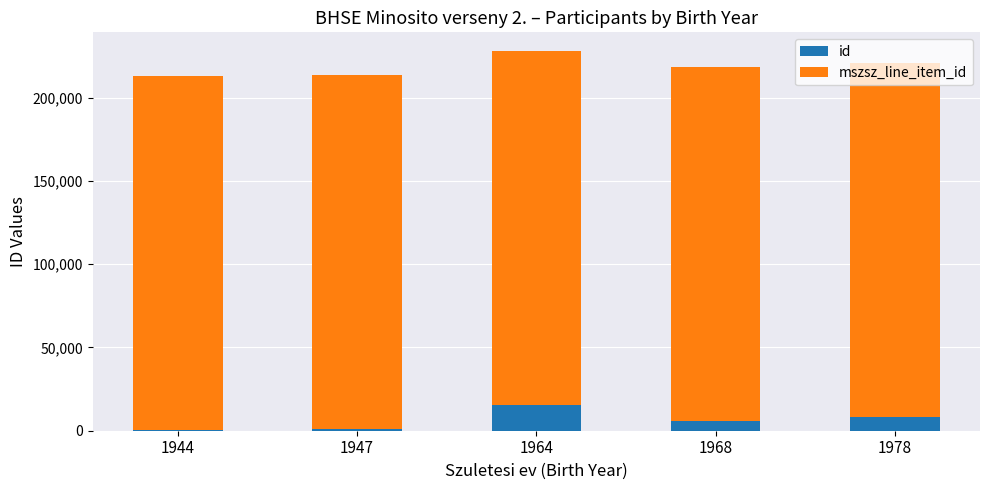

Does the chart contain stacked bars?

Yes